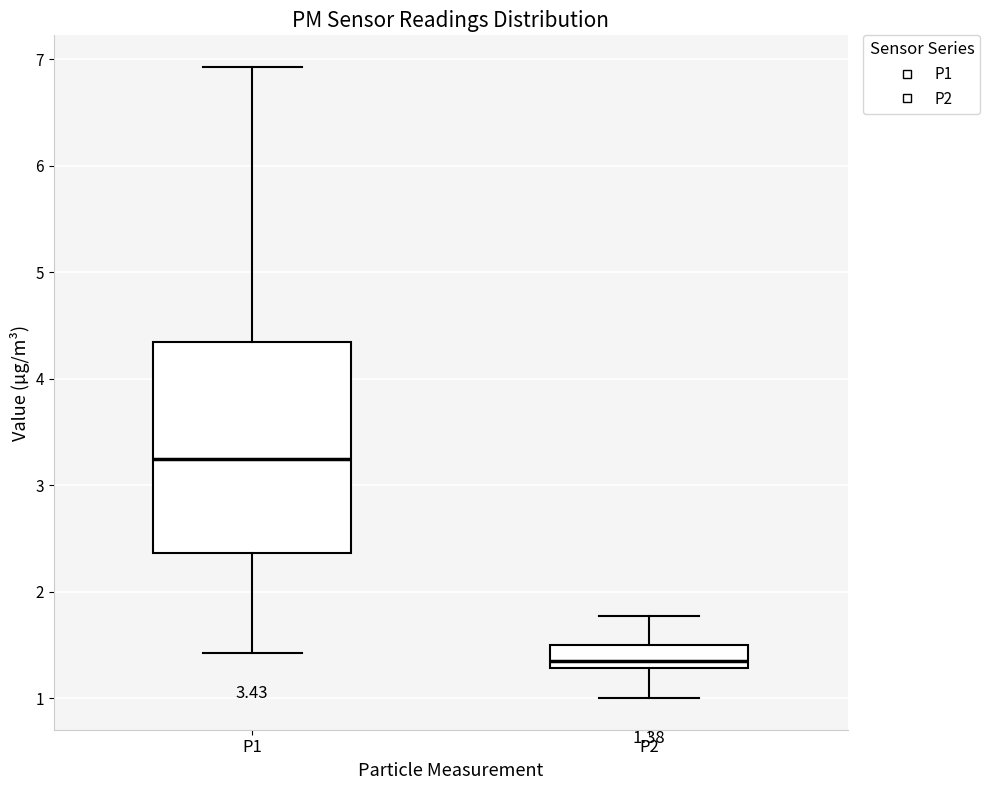

Which box's median line is the highest?

P1